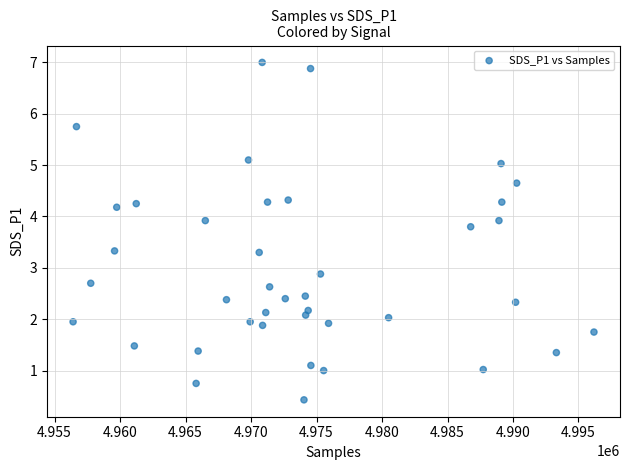

What Y value in the scatter plot is closest to 3?

2.9